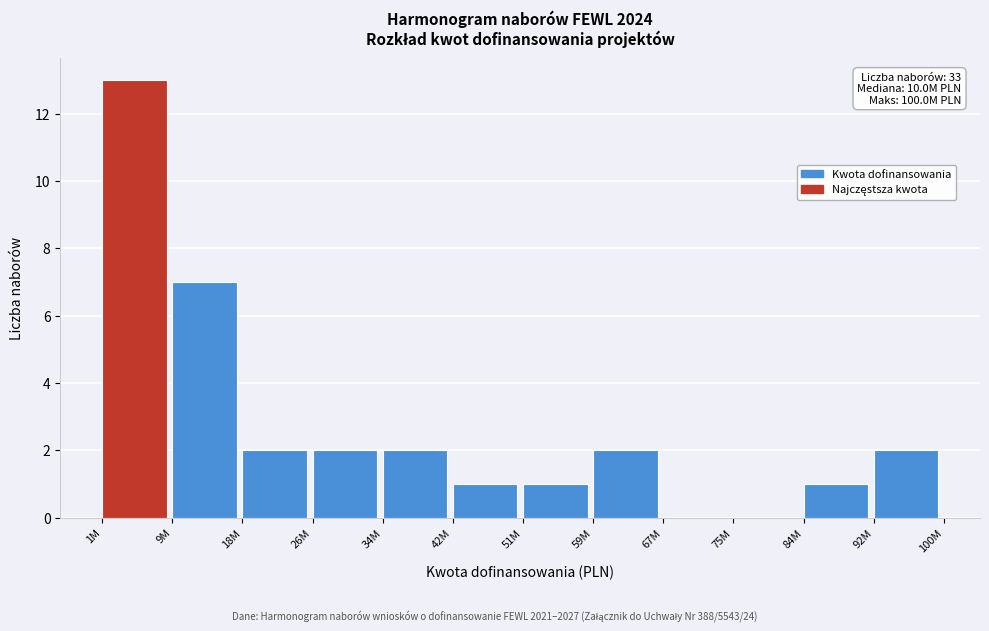

Reading left to right, transcribe all the data shown in this chart.

1M=13	9M=7	18M=2	26M=2	34M=2	42M=1	51M=1	59M=2	67M=0	75M=0	84M=1	92M=2